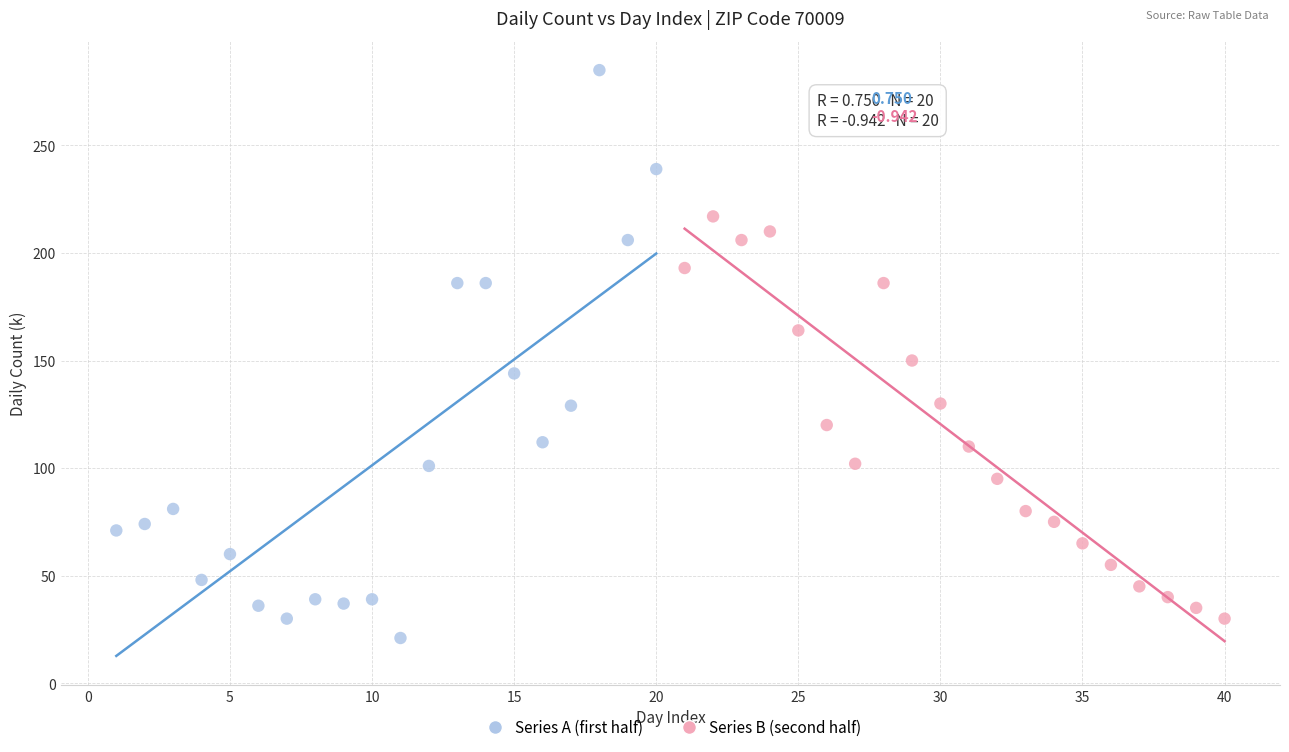

Which series reaches the maximum Y coordinate?

Series A (first half)